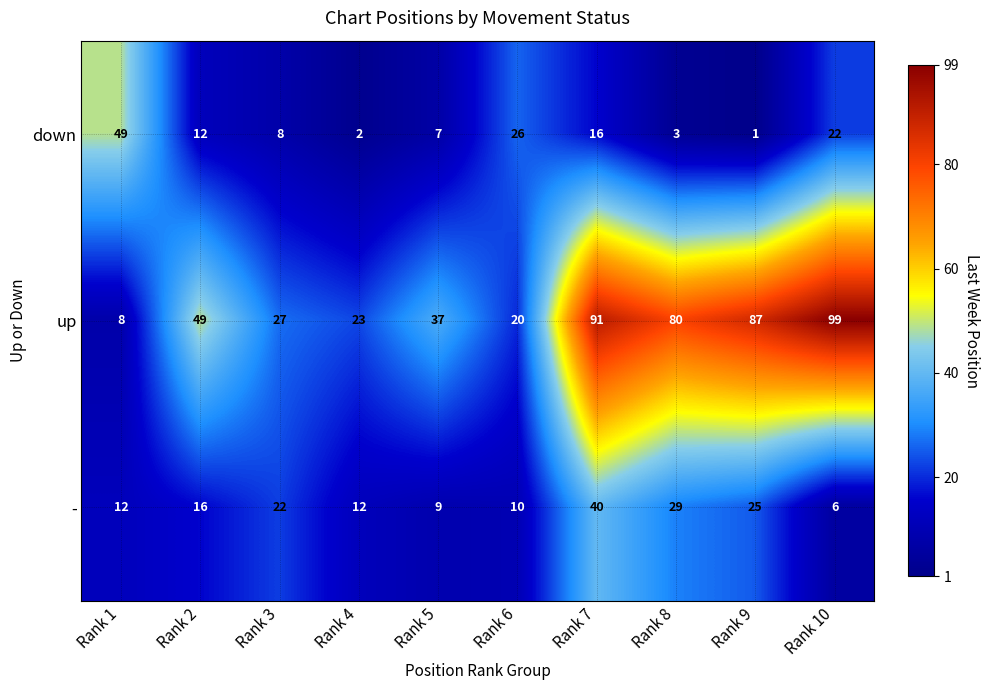

Which series changed the most between Rank 6 and Rank 8?

up